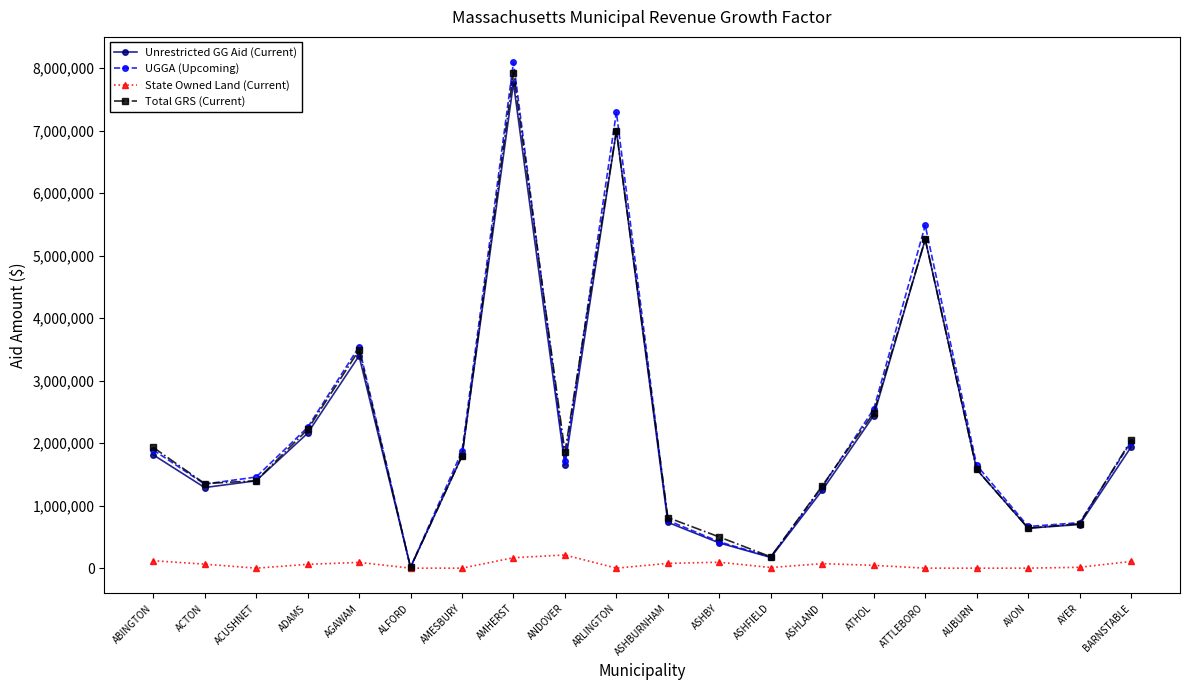

Is the value of UGGA (Upcoming) at ACUSHNET greater than the value of Unrestricted GG Aid (Current) at ASHLAND?

Yes